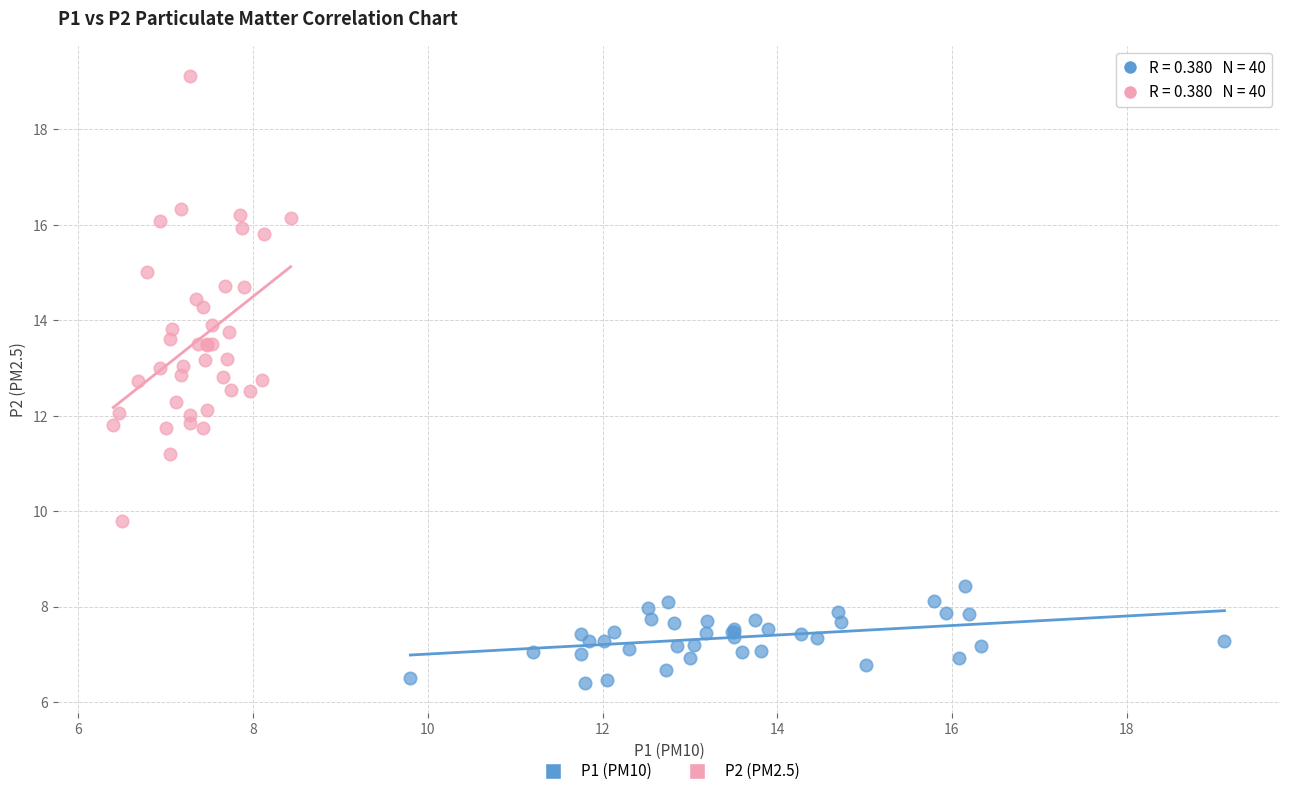

Which series reaches the minimum Y coordinate?

P1 (PM10)